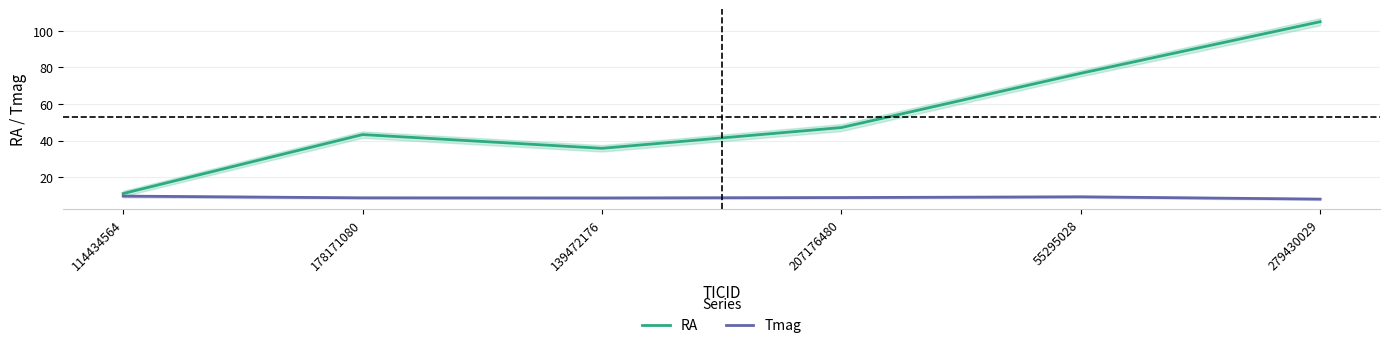

What is the spread (max minus min) of values at 207176480?

38.3